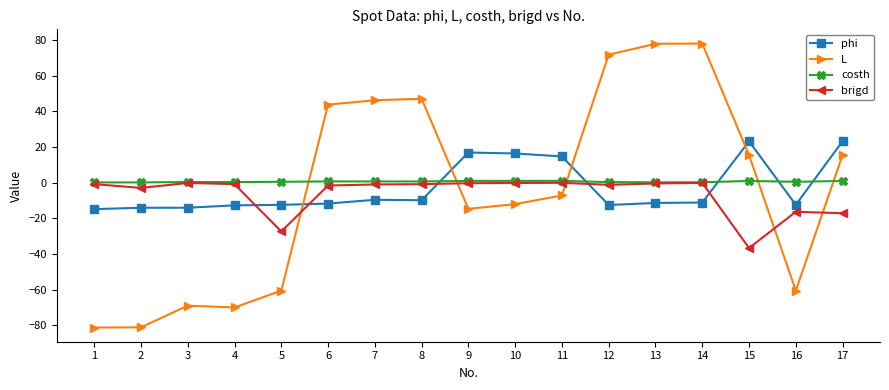

What is the approximate value of costh at 5?

0.4